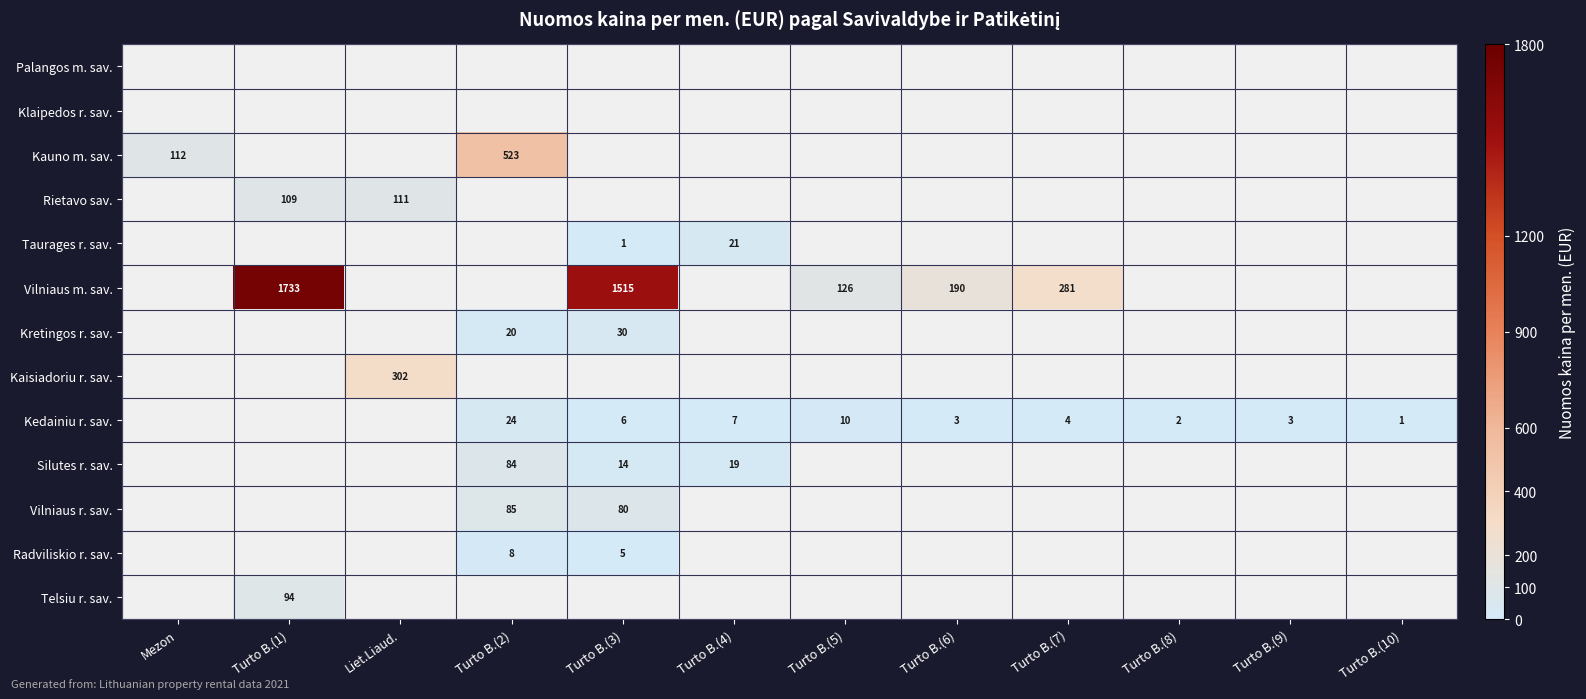

How many categories are shown in the chart?

12